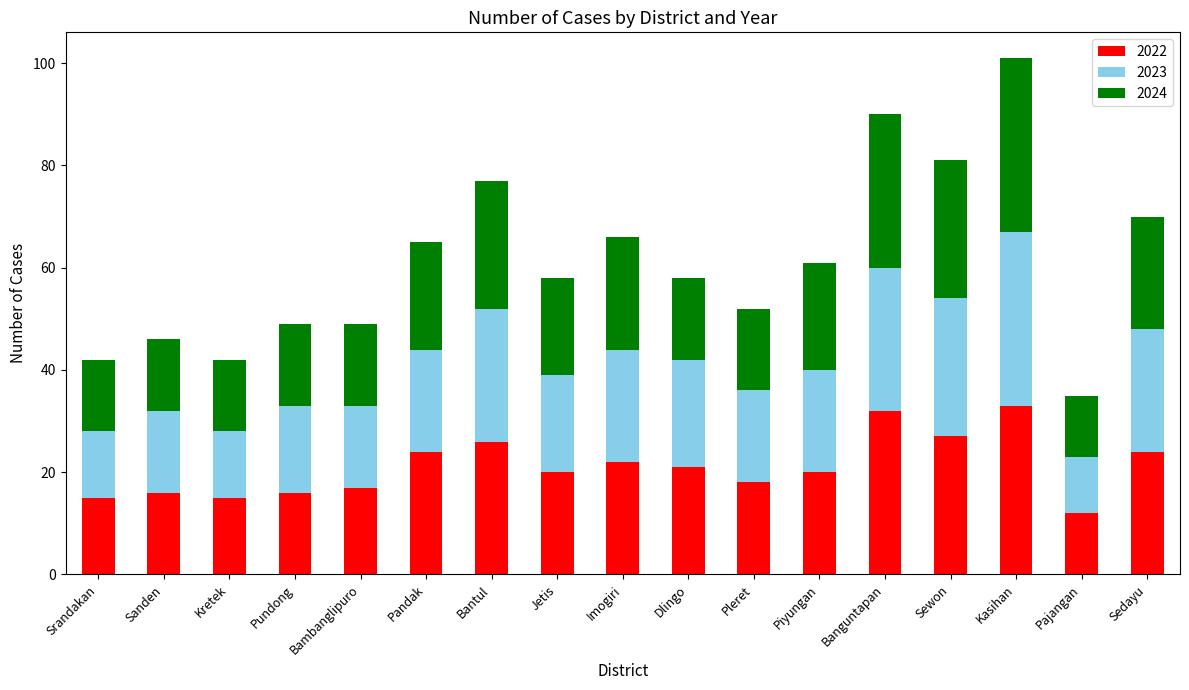

How many data points does each series have?

17